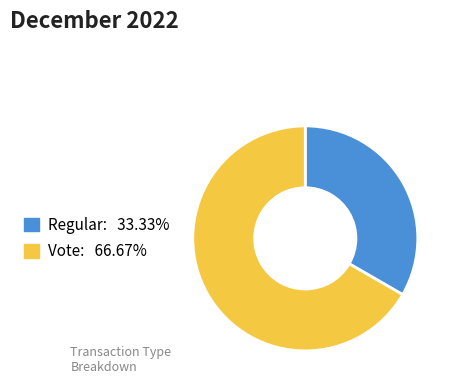

Which category accounts for the majority?

Vote